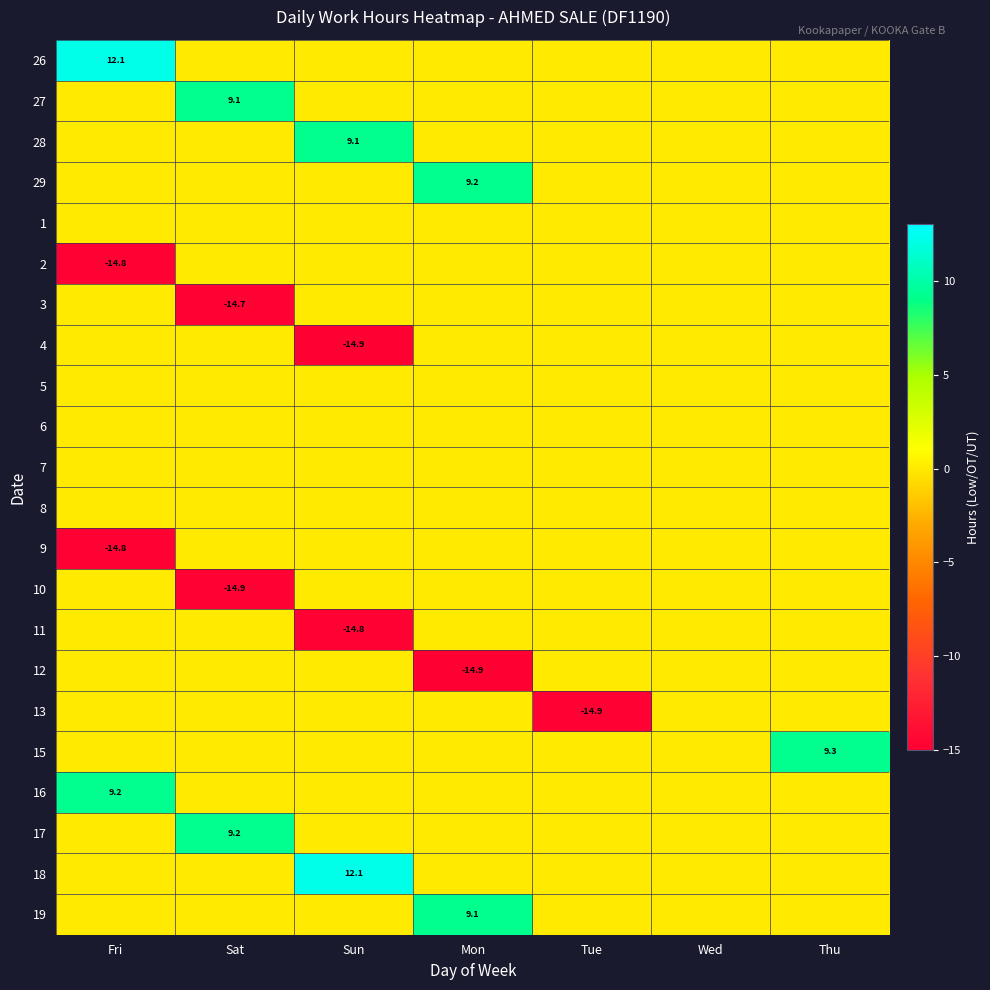

True or false: 26 has a value of 12.1 at Fri.

True